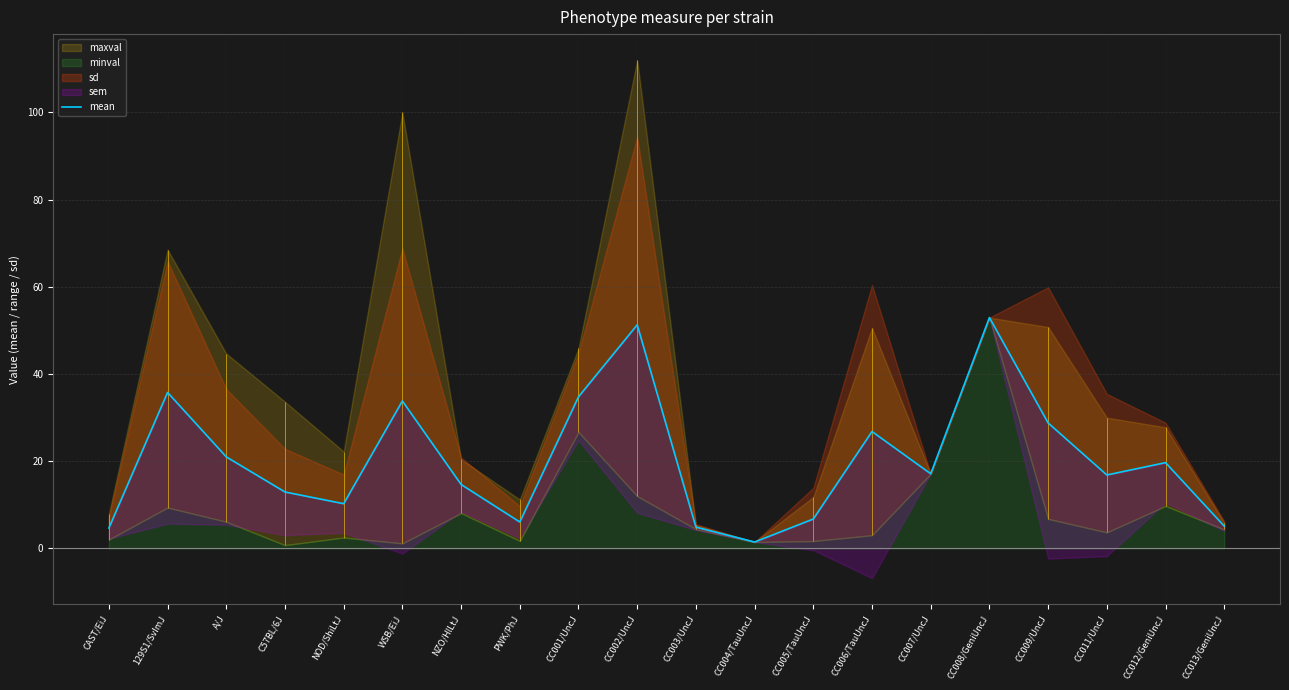

What is the sum of the values at C57BL/6J and CC006/TauUncJ?

39.8